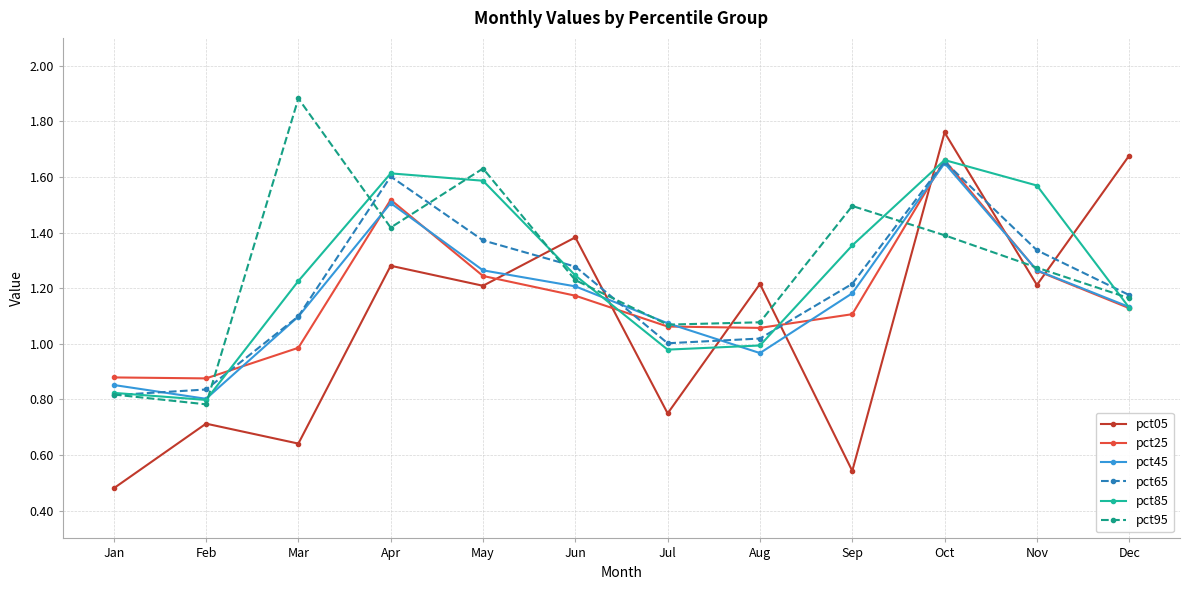

What is the total value across all series at Jan?

4.7